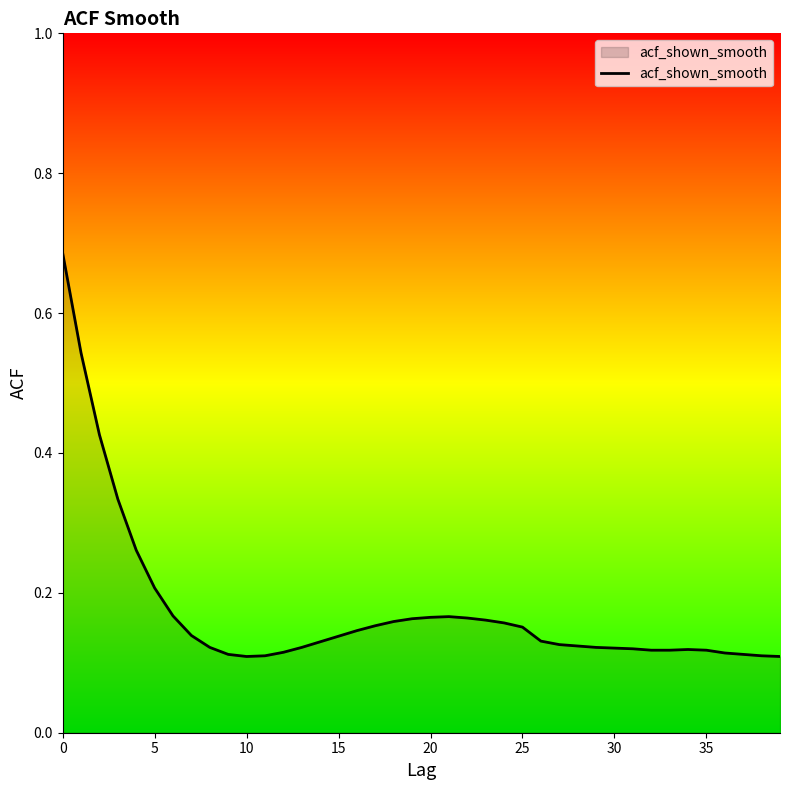

What is the difference between the maximum and minimum values?

0.6